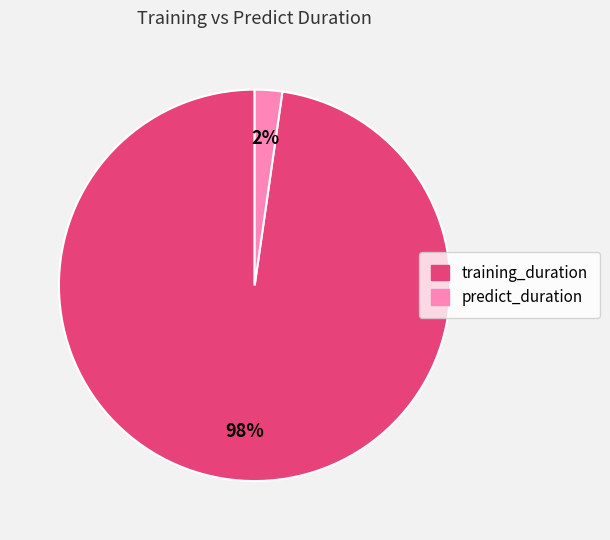

Count the number of slices in the pie.

2